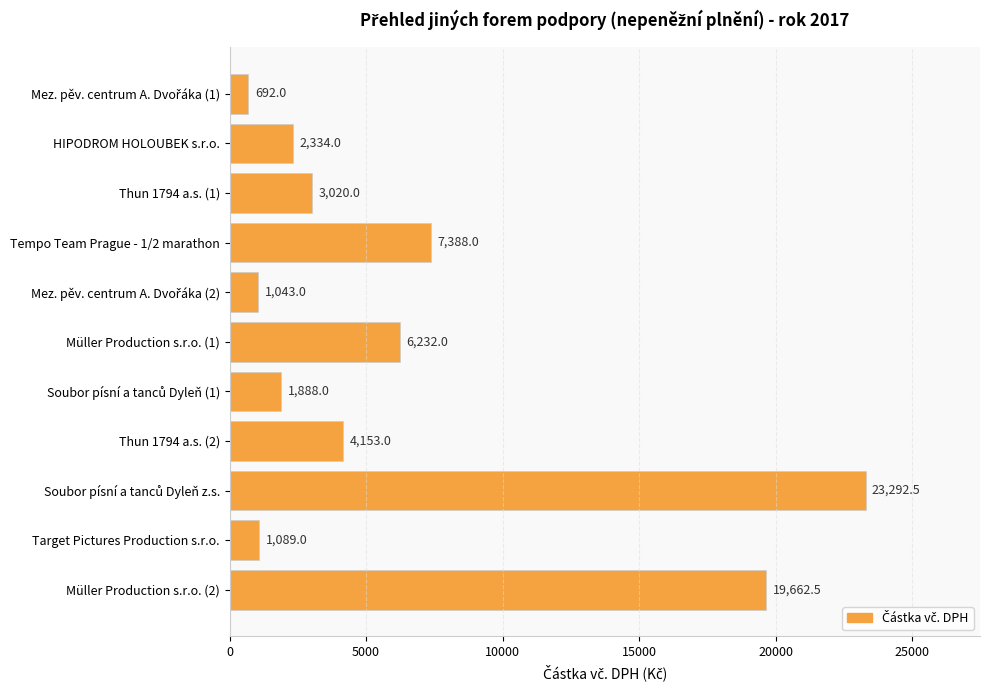

What is the greatest value displayed?

23292.5